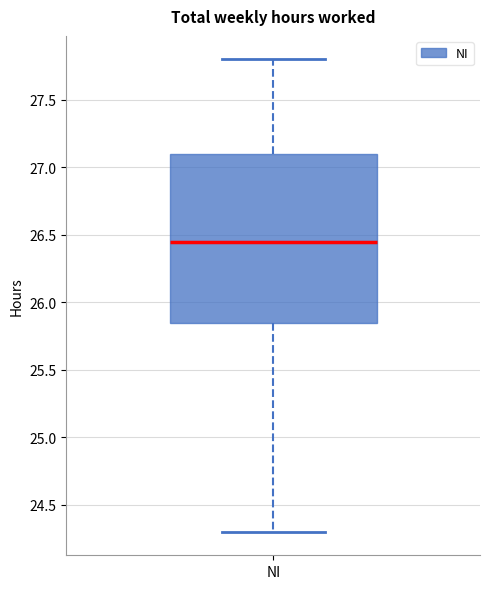

Transcribe this box plot: give where the median line is, the range the box spans, and where the two whiskers end, as read against the y-axis. The values are not printed on the chart, so give them approximately, as read against the axis.

median 26.45, box 25.85 to 27.10, whiskers 24.30 to 27.80